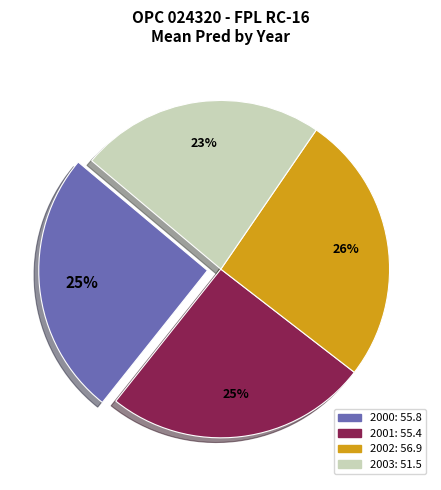

Do 2002 and 2000 together represent more than half of the pie?

Yes